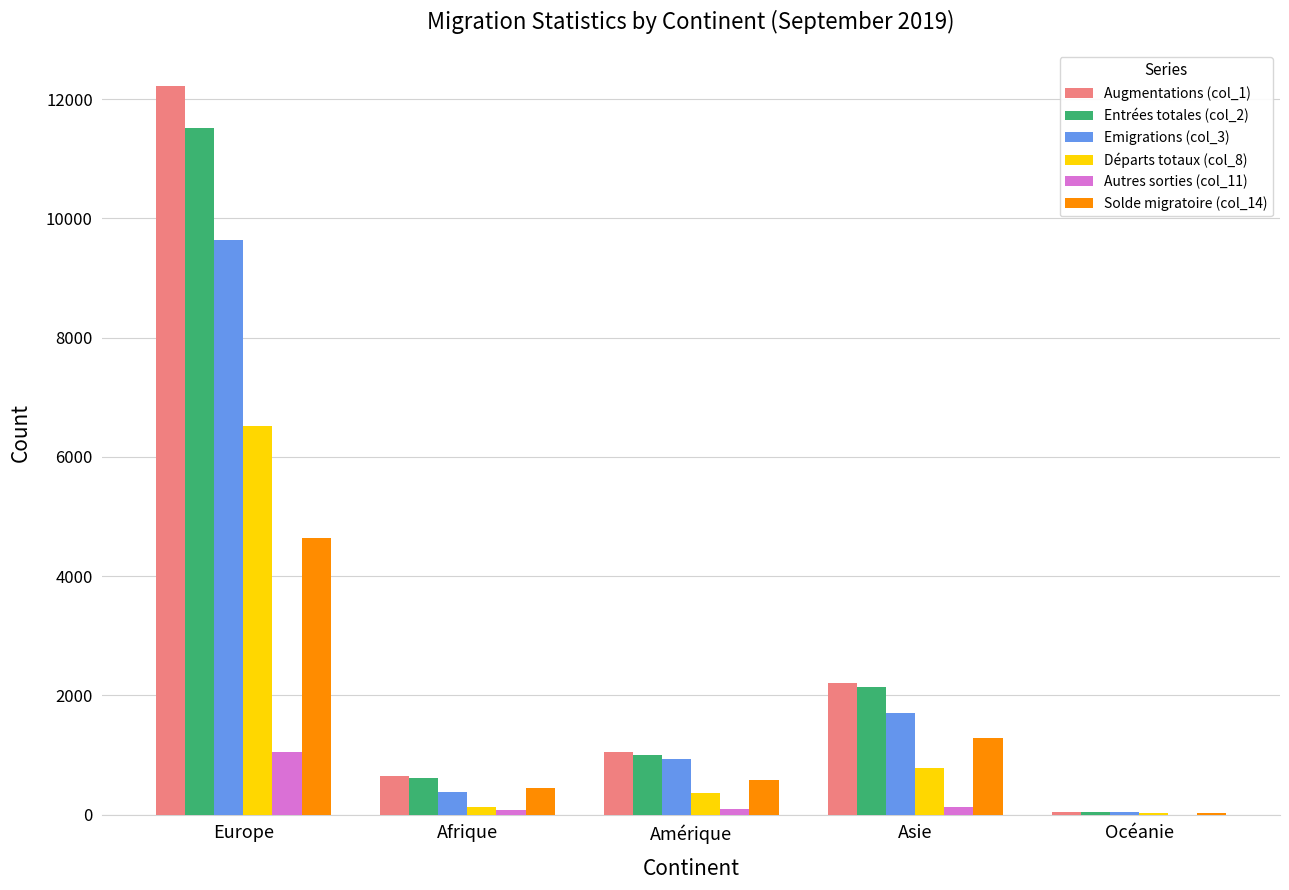

Count the number of categories in the chart.

5